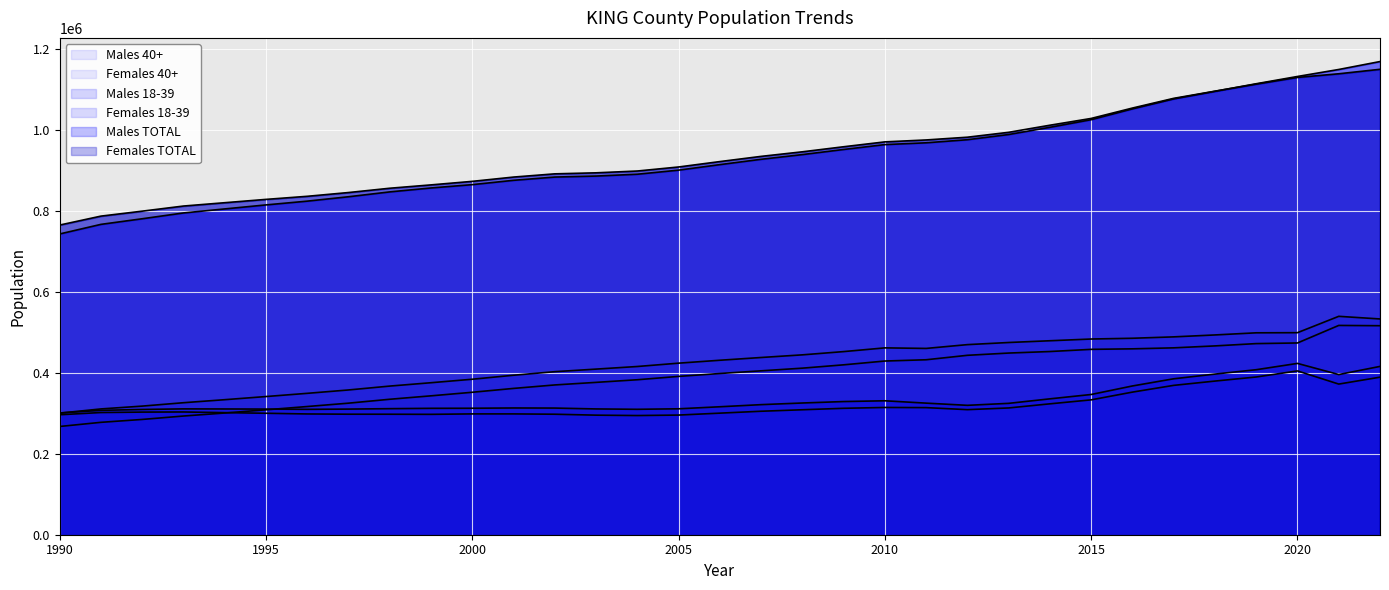

Where is Females TOTAL nearest to the value 956959?

2009